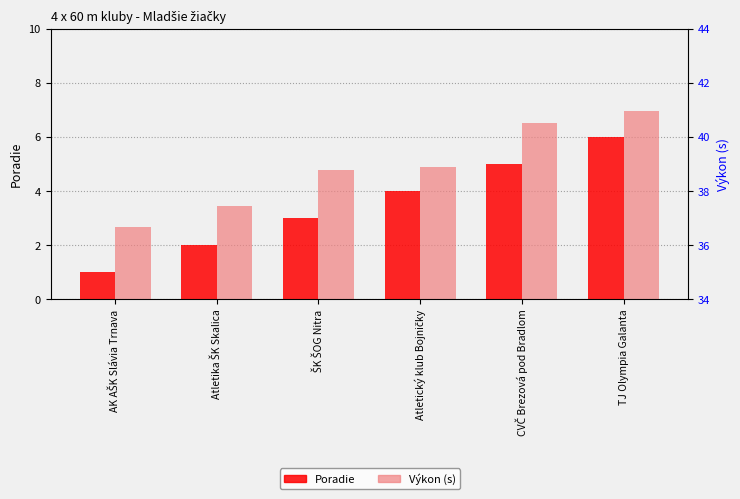

The value of Výkon (s) at Atletický klub Bojničky is 11.8. True or false?

False